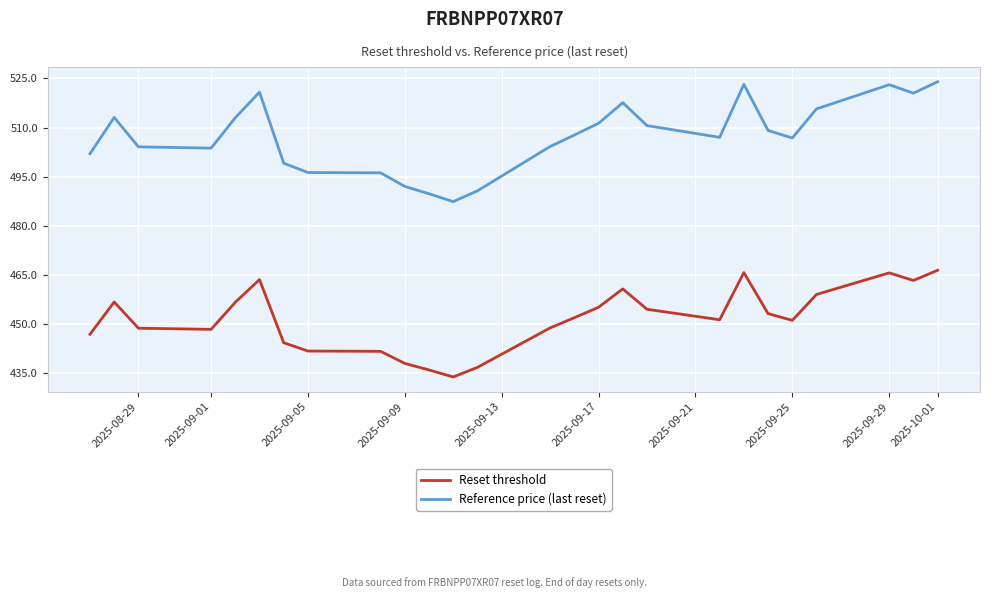

How many series are shown in this chart?

2